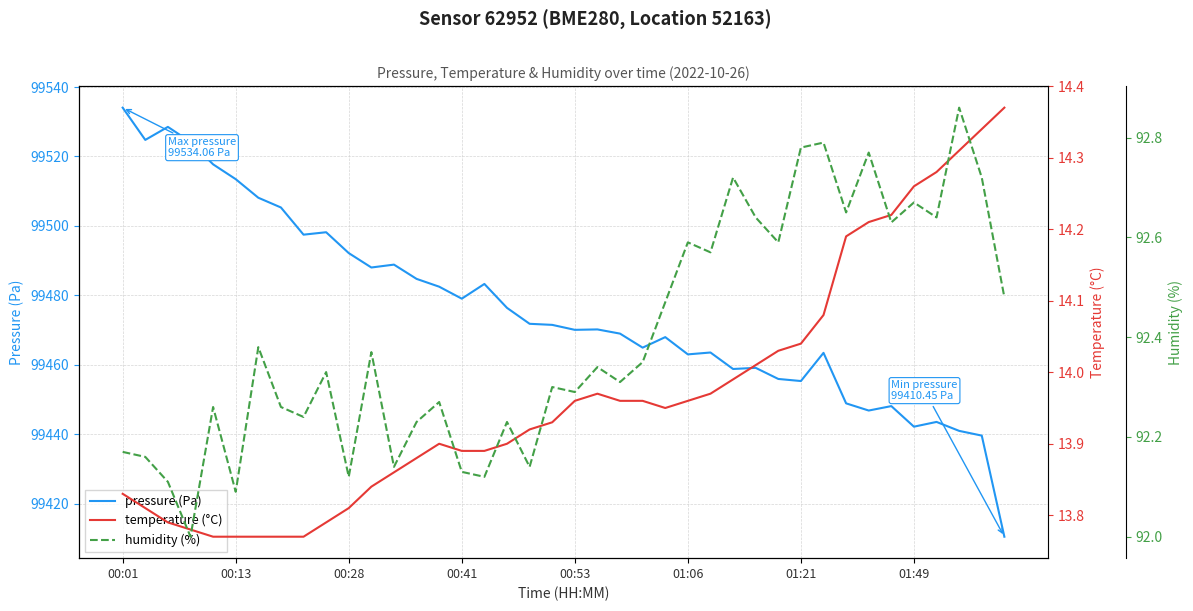

Is the value of humidity (%) at 38 greater than the value of temperature (°C) at 14?

Yes